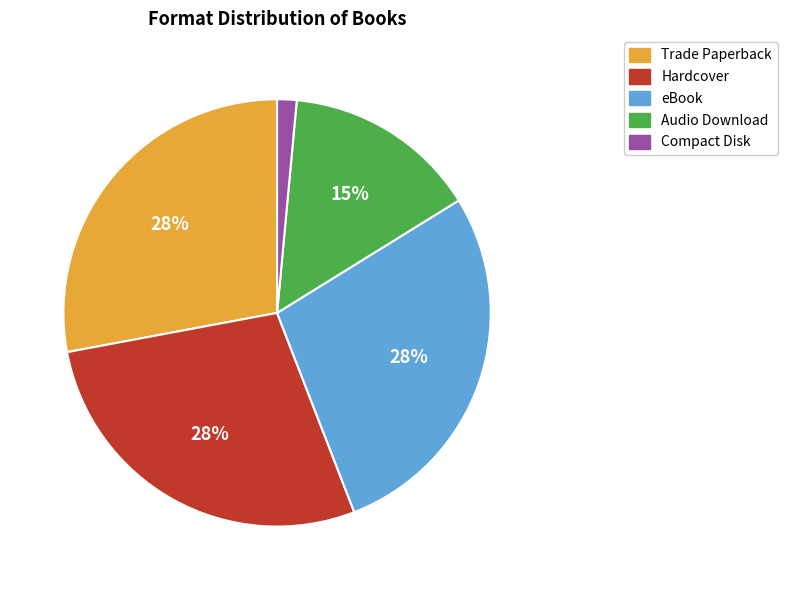

Approximately how many times larger is the value at Audio Download compared to Hardcover?

0.5